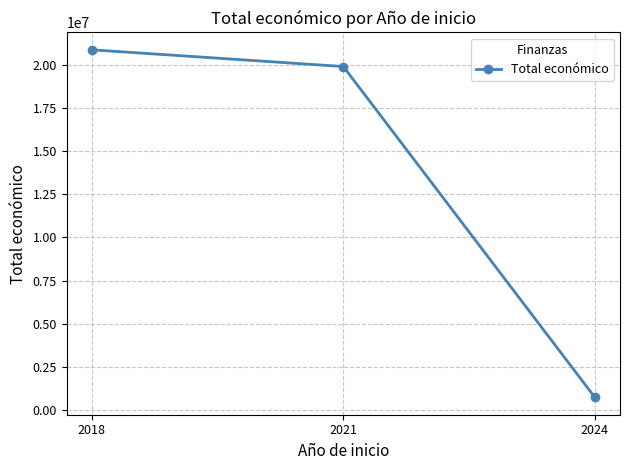

Which has a higher value, 2024 or 2018?

2018